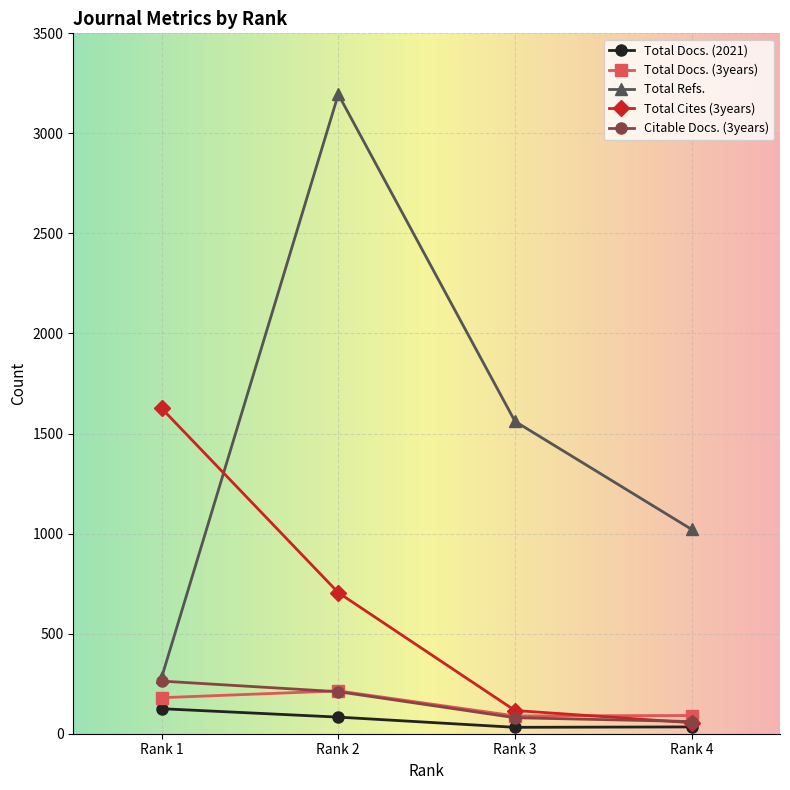

Which category has the highest value across all series?

Rank 2